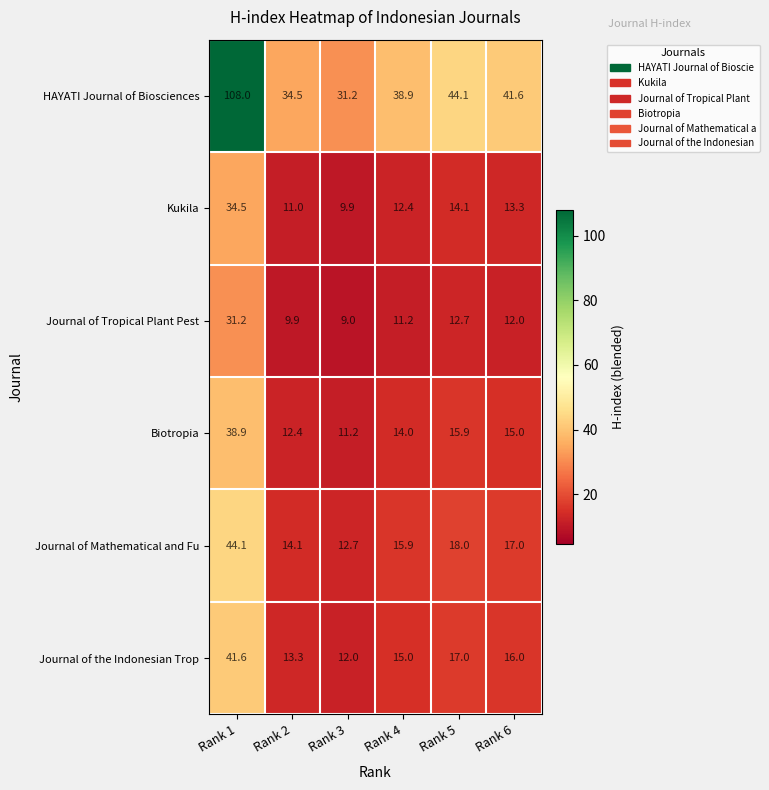

What is the spread (max minus min) of values at Rank 5?

31.4